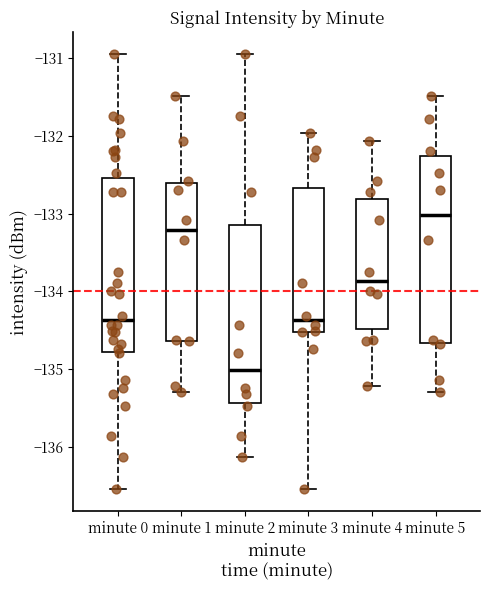

Reading left to right, transcribe this box plot: for each box, give where its median line is, the range the box spans, and where its two whiskers end, as read against the y-axis. The values are not printed on the chart, so give them approximately, as read against the axis.

minute 0: median -134.4, box -134.8 to -132.5, whiskers -136.5 to -130.9
minute 1: median -133.2, box -134.6 to -132.6, whiskers -135.3 to -131.5
minute 2: median -135.0, box -135.4 to -133.1, whiskers -136.1 to -130.9
minute 3: median -134.4, box -134.5 to -132.7, whiskers -136.5 to -132.0
minute 4: median -133.9, box -134.5 to -132.8, whiskers -135.2 to -132.1
minute 5: median -133.0, box -134.7 to -132.3, whiskers -135.3 to -131.5